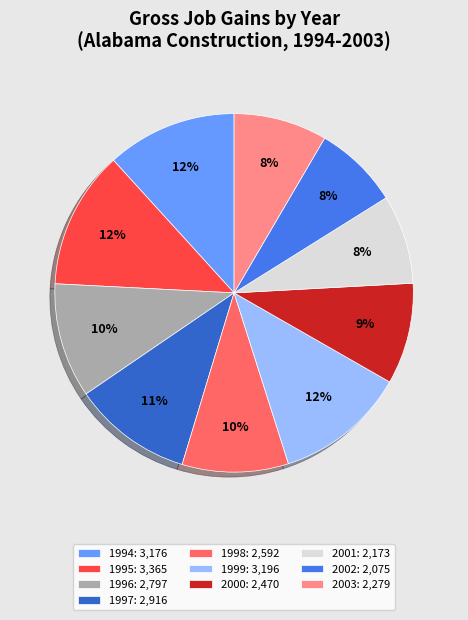

Count the number of slices in the pie.

10